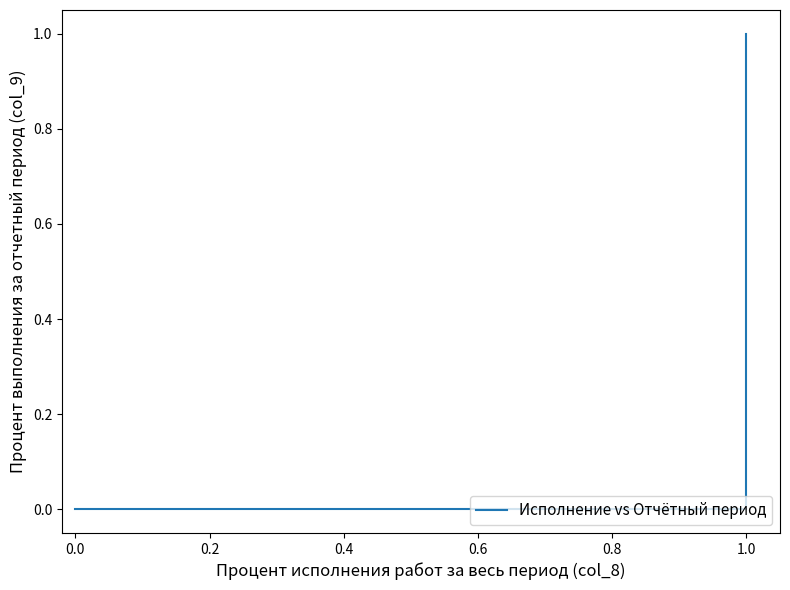

How many lines are shown in the chart?

1